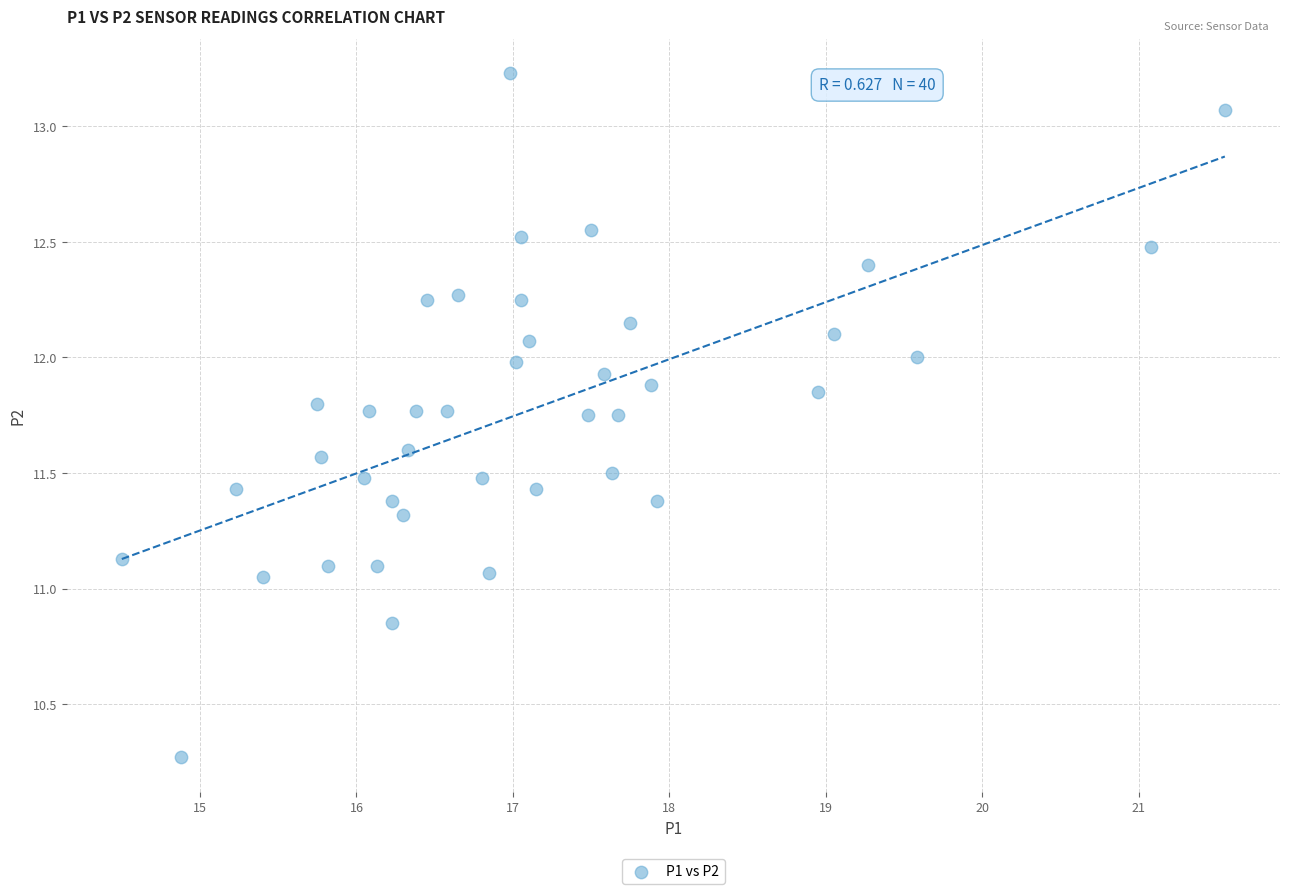

What is the range of X values (max minus min)?

7.1